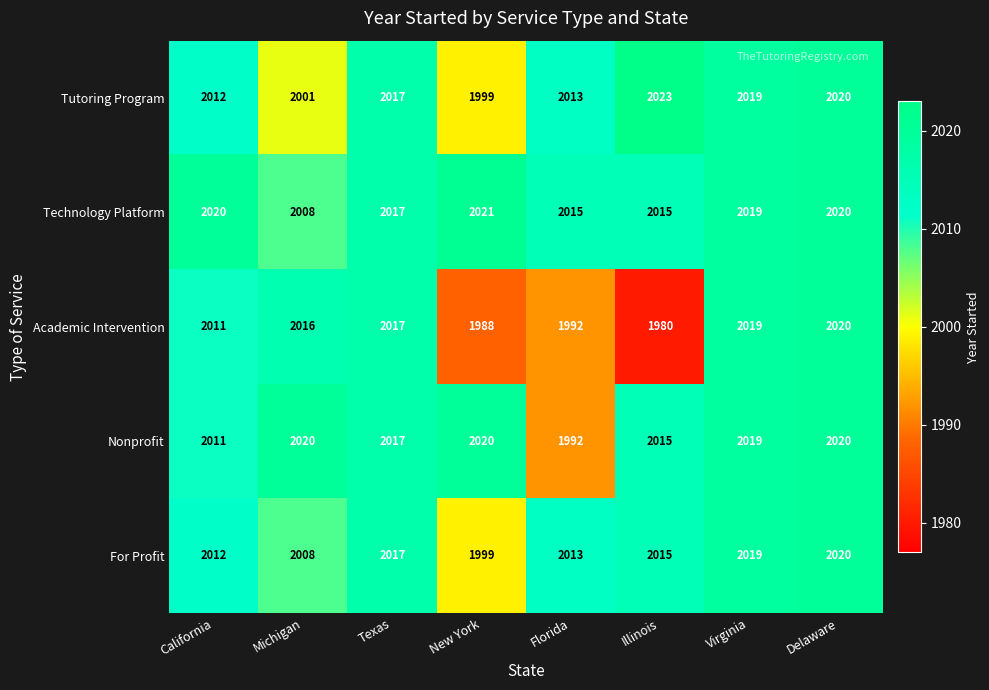

Which series has the largest total across all categories?

Technology Platform